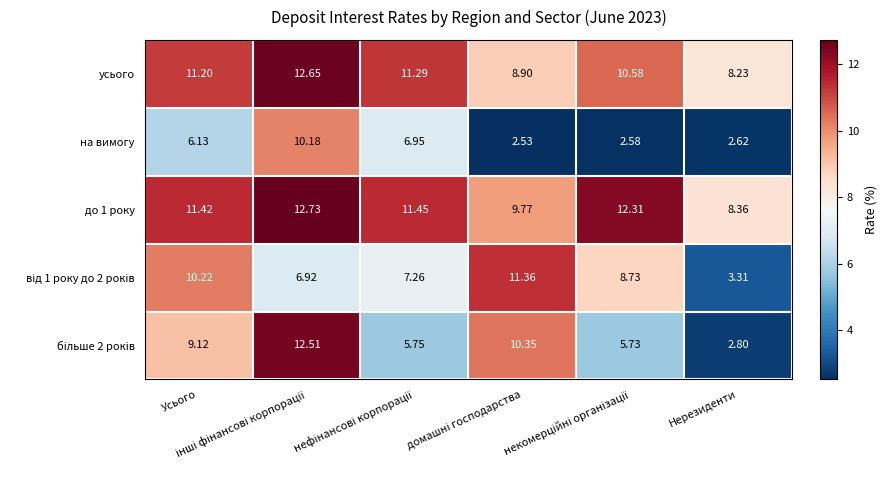

How many data points in на вимогу are less than 6?

3